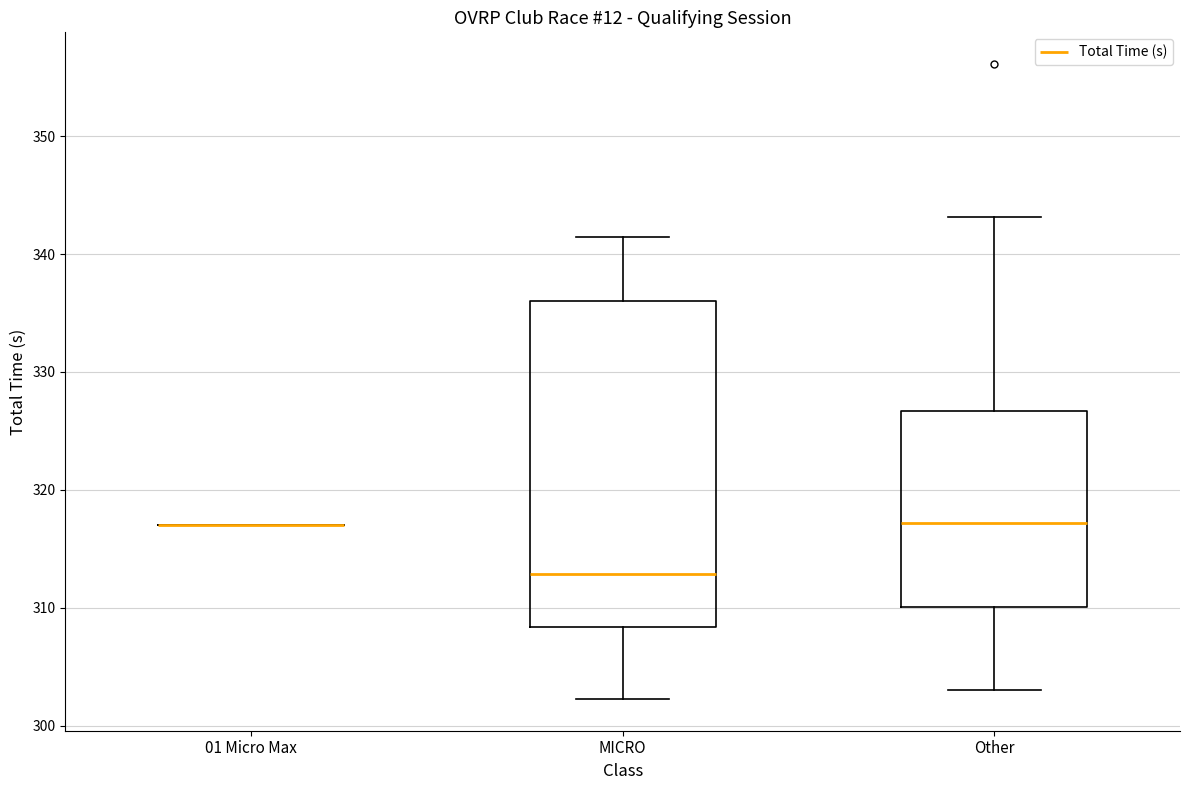

Which box is the tallest, from its lower edge to its upper edge?

MICRO